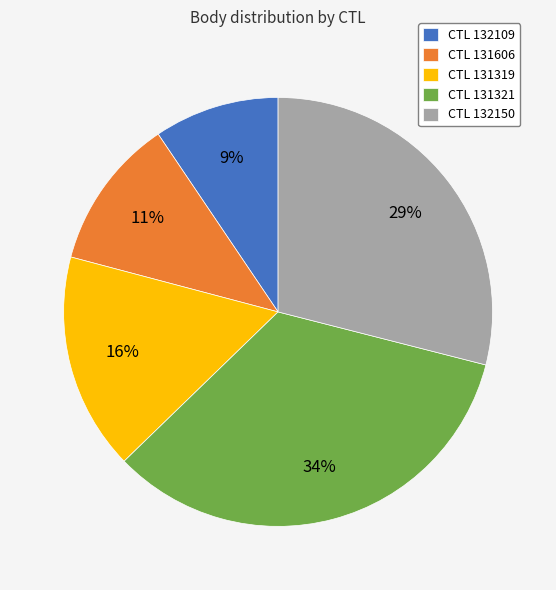

True or false: CTL 132150 accounts for 35% of the total.

False